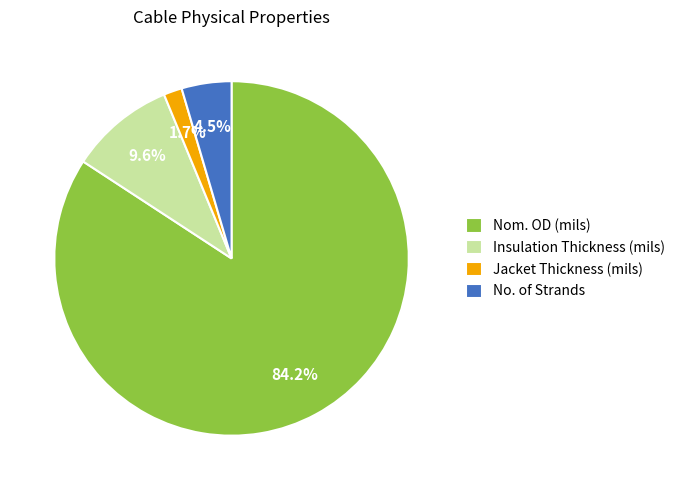

What percentage is the Insulation Thickness (mils) slice, to the nearest percent?

10%